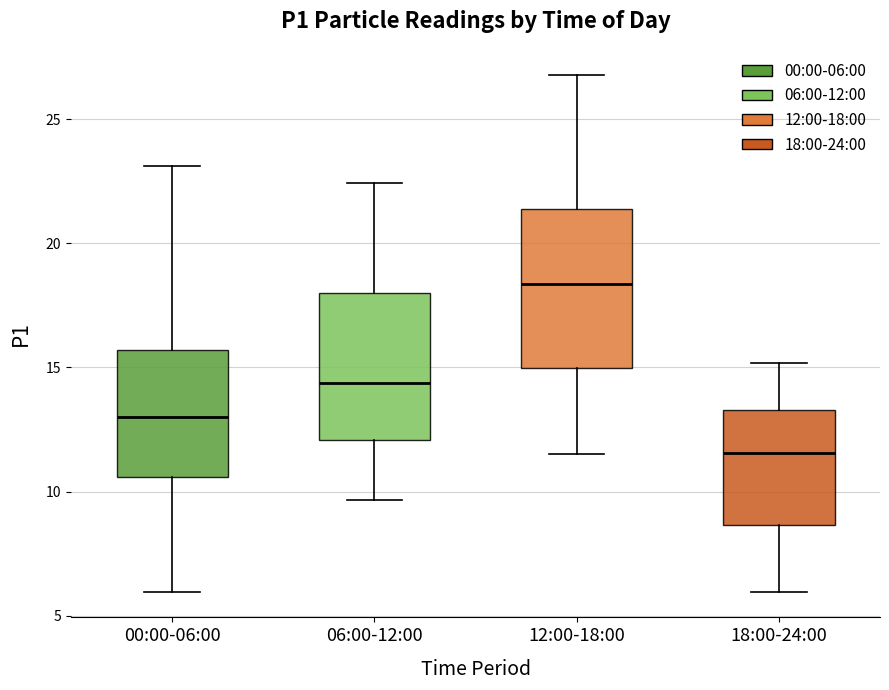

Which box has the lowest median line?

18:00-24:00